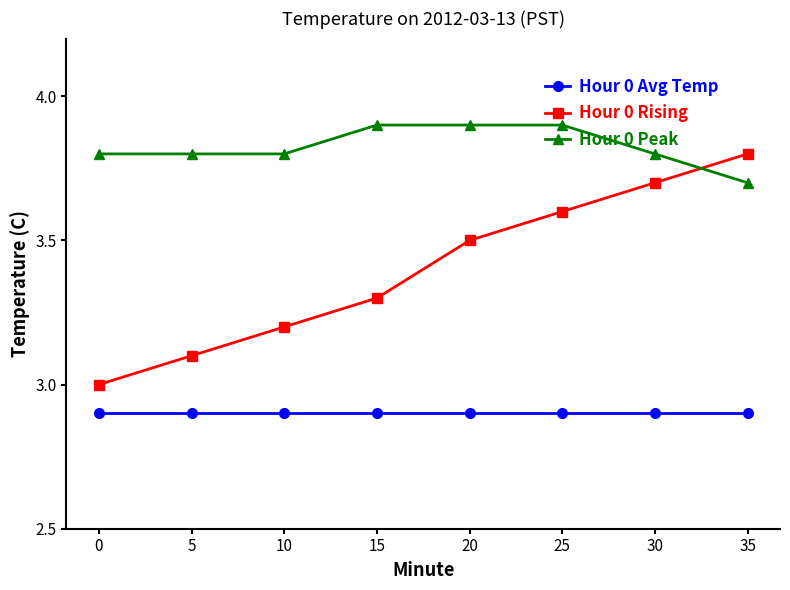

At 5, list the series in order from largest to smallest.

Hour 0 Peak, Hour 0 Rising, Hour 0 Avg Temp